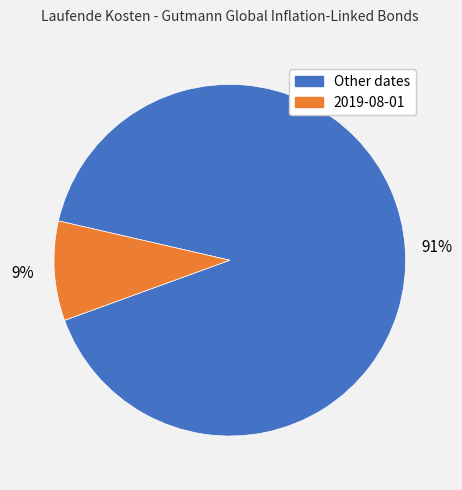

Which category has the smallest portion of the pie?

2019-08-01